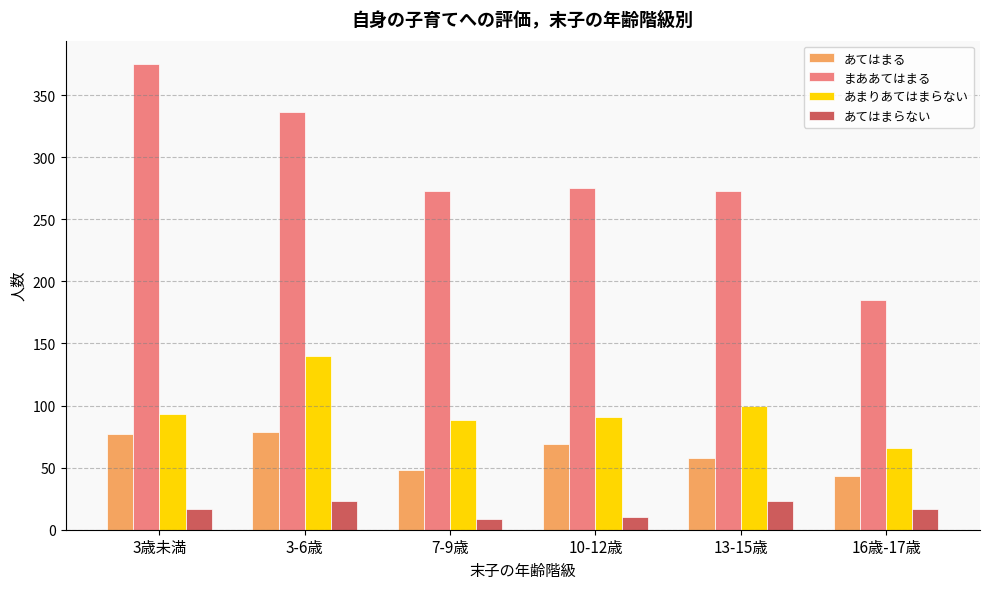

What is the smallest value displayed?

9